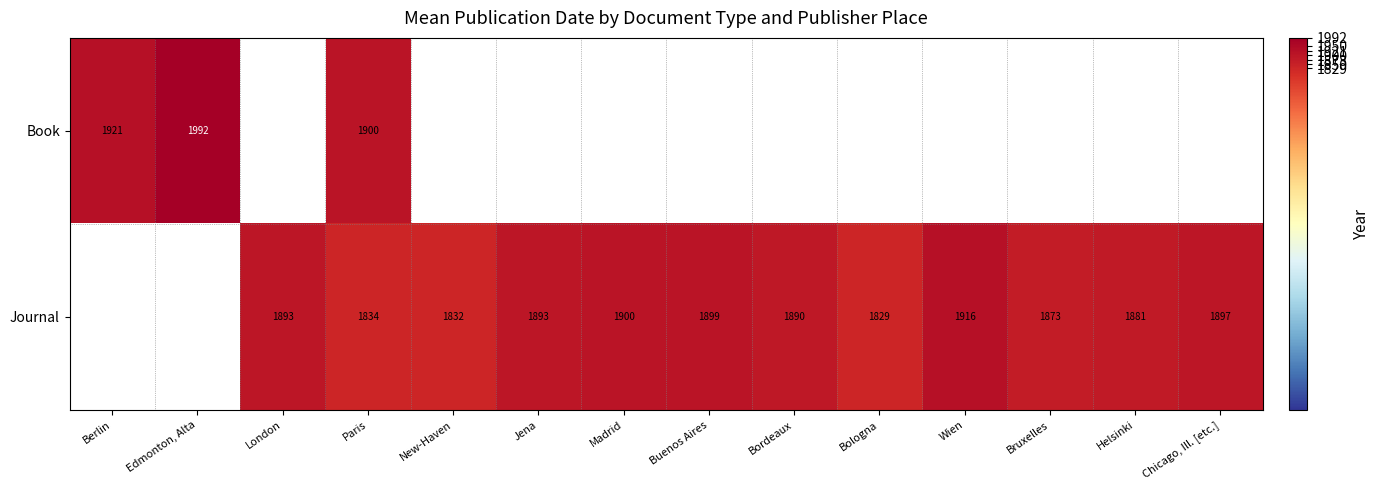

At how many categories does at least one series exceed 1830?

13